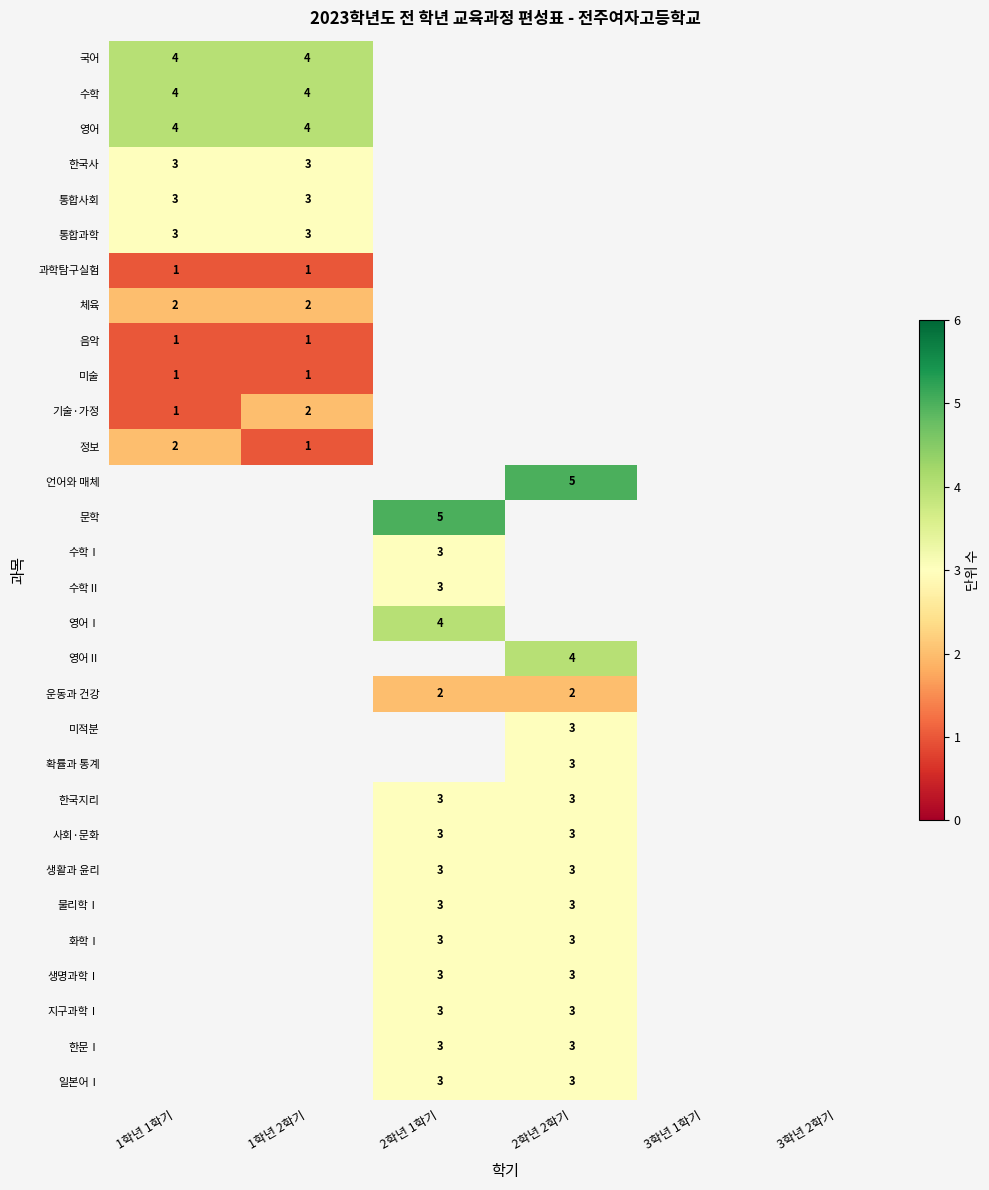

Which category has the highest value across all series?

2학년 2학기